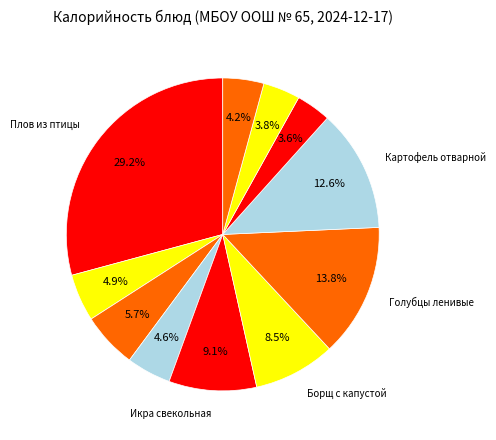

How many slices are in this pie chart?

11